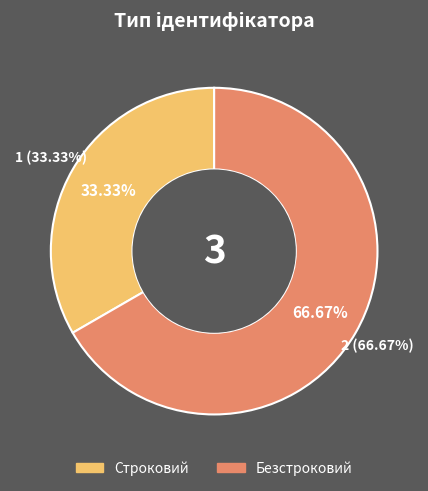

To the nearest percent, what is the difference between the largest and smallest slice percentages?

33%